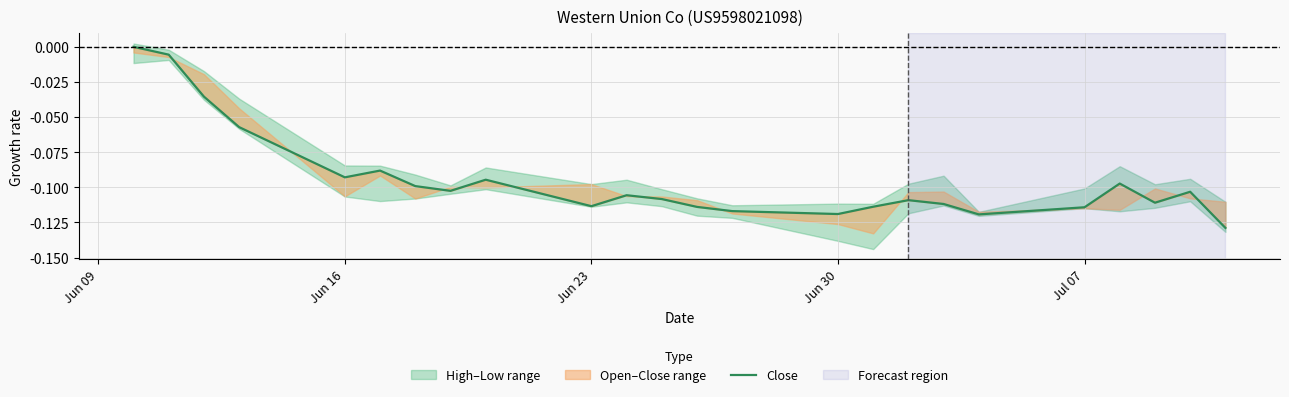

How many points are higher than both their immediate neighbors (excluding endpoints)?

6